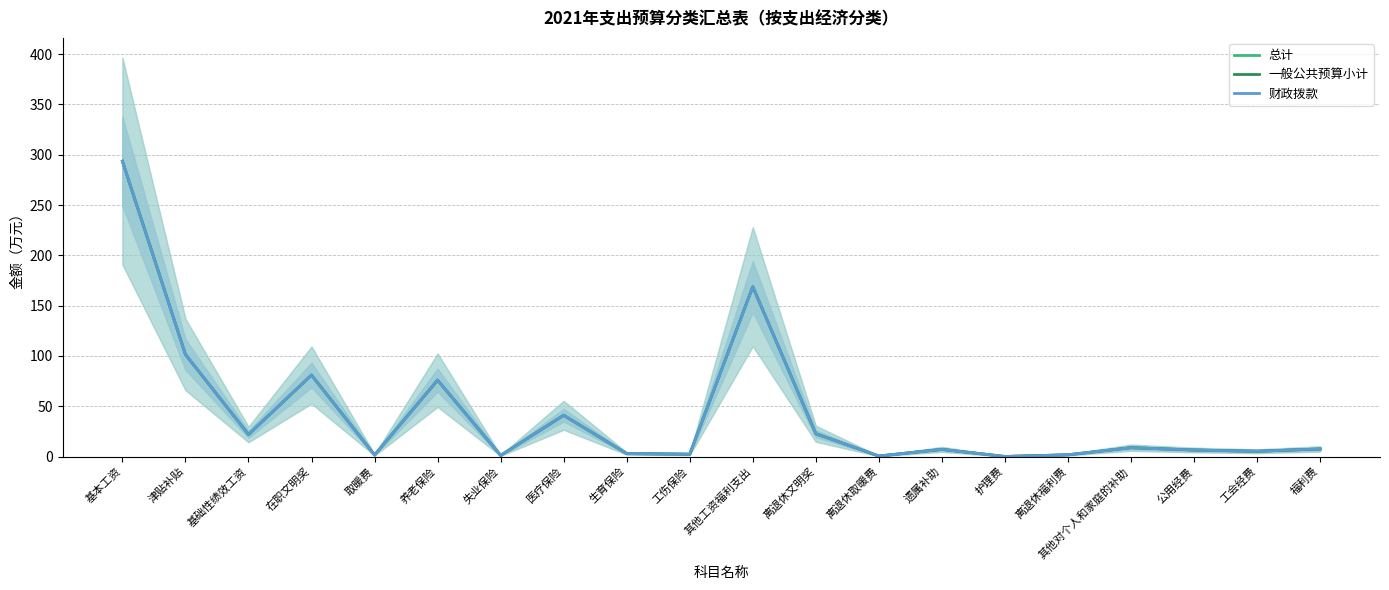

What are all the series names shown in the legend?

总计, 一般公共预算小计, 财政拨款